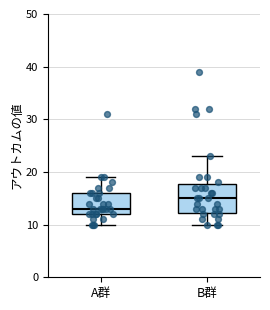

Which box is the tallest, from its lower edge to its upper edge?

B群